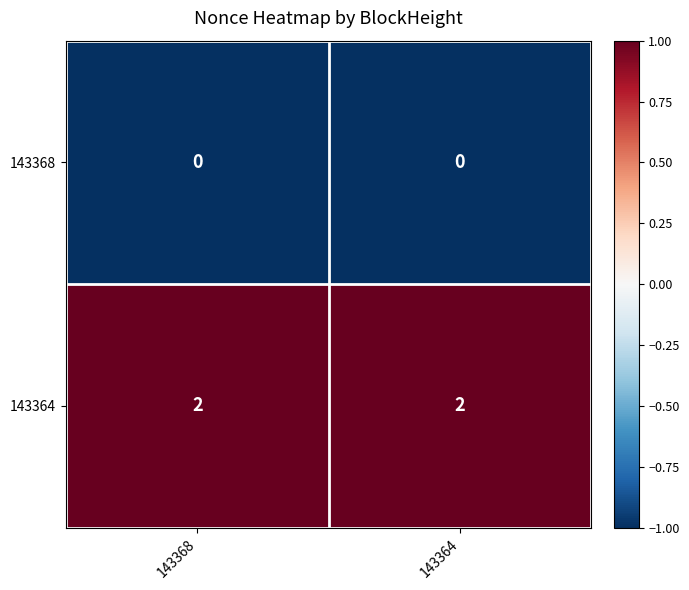

Which series has the largest total across all categories?

143364